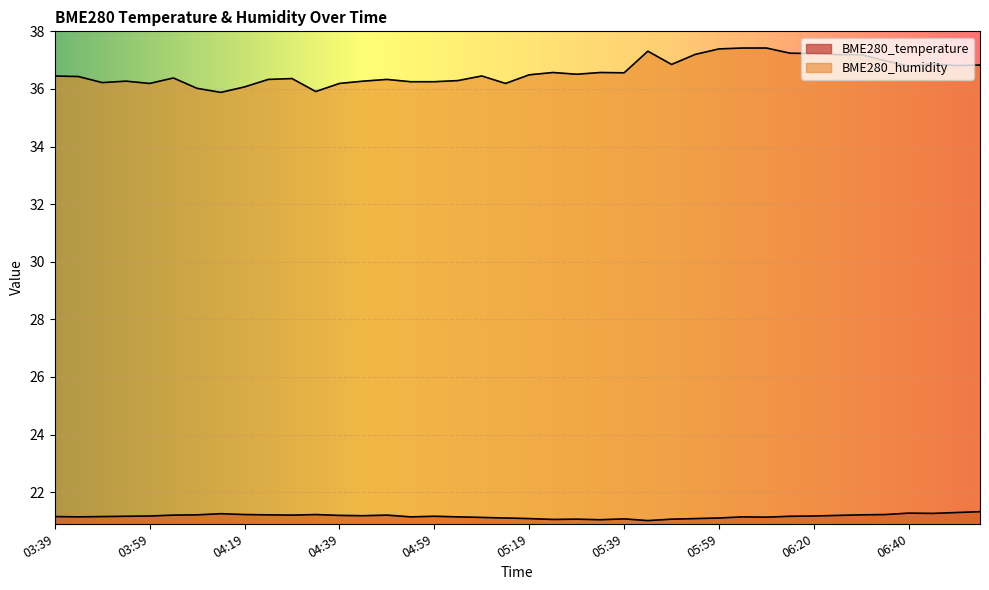

Between 06:45 and 04:39, which is larger?

06:45